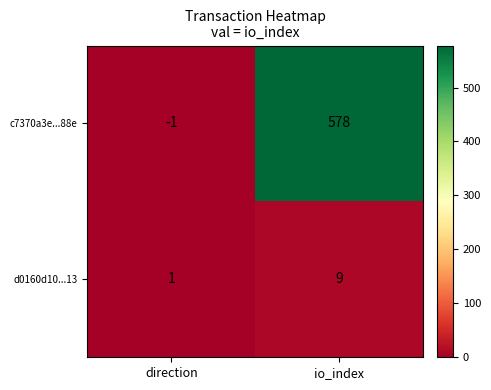

Reading left to right, extract all data points from this chart.

c7370a3e...88e: -1	578
d0160d10...13: 1	9